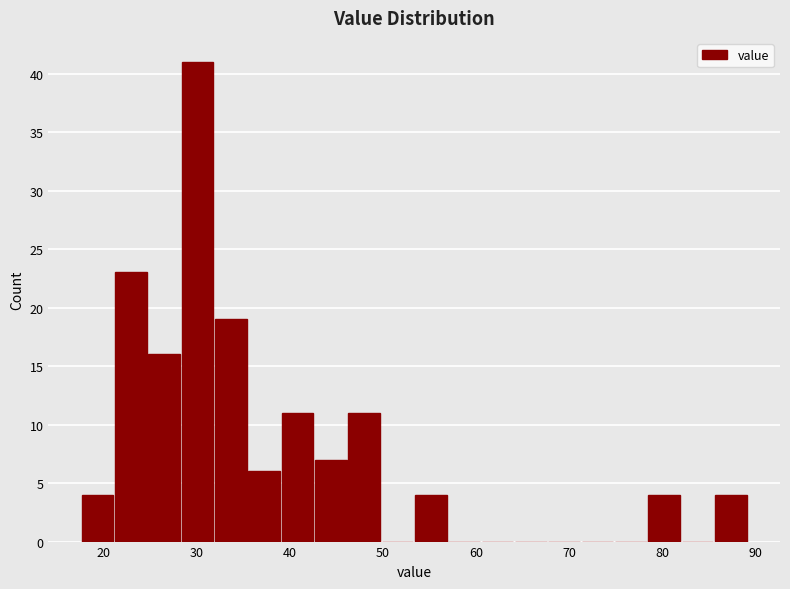

Read against the x-axis, roughly where is the centre of the tallest bar?

30